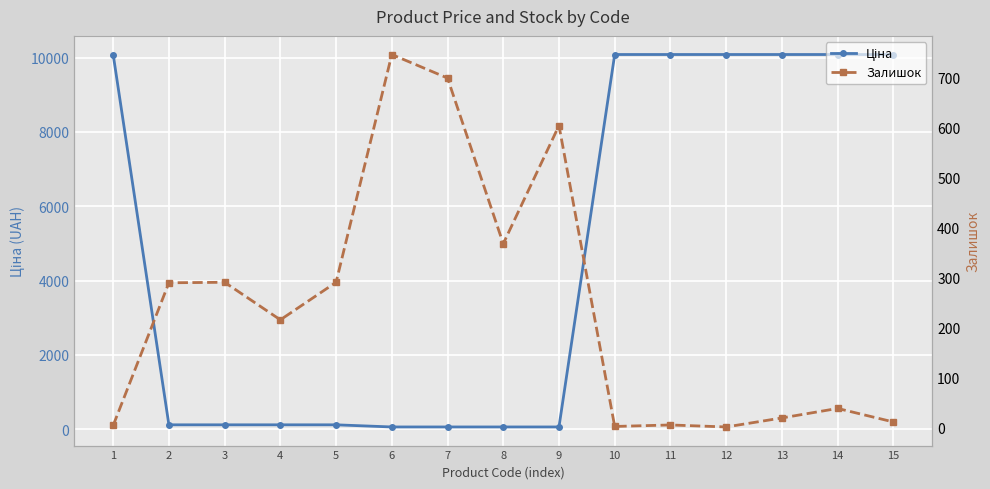

What are all the series names shown in the legend?

Ціна, Залишок